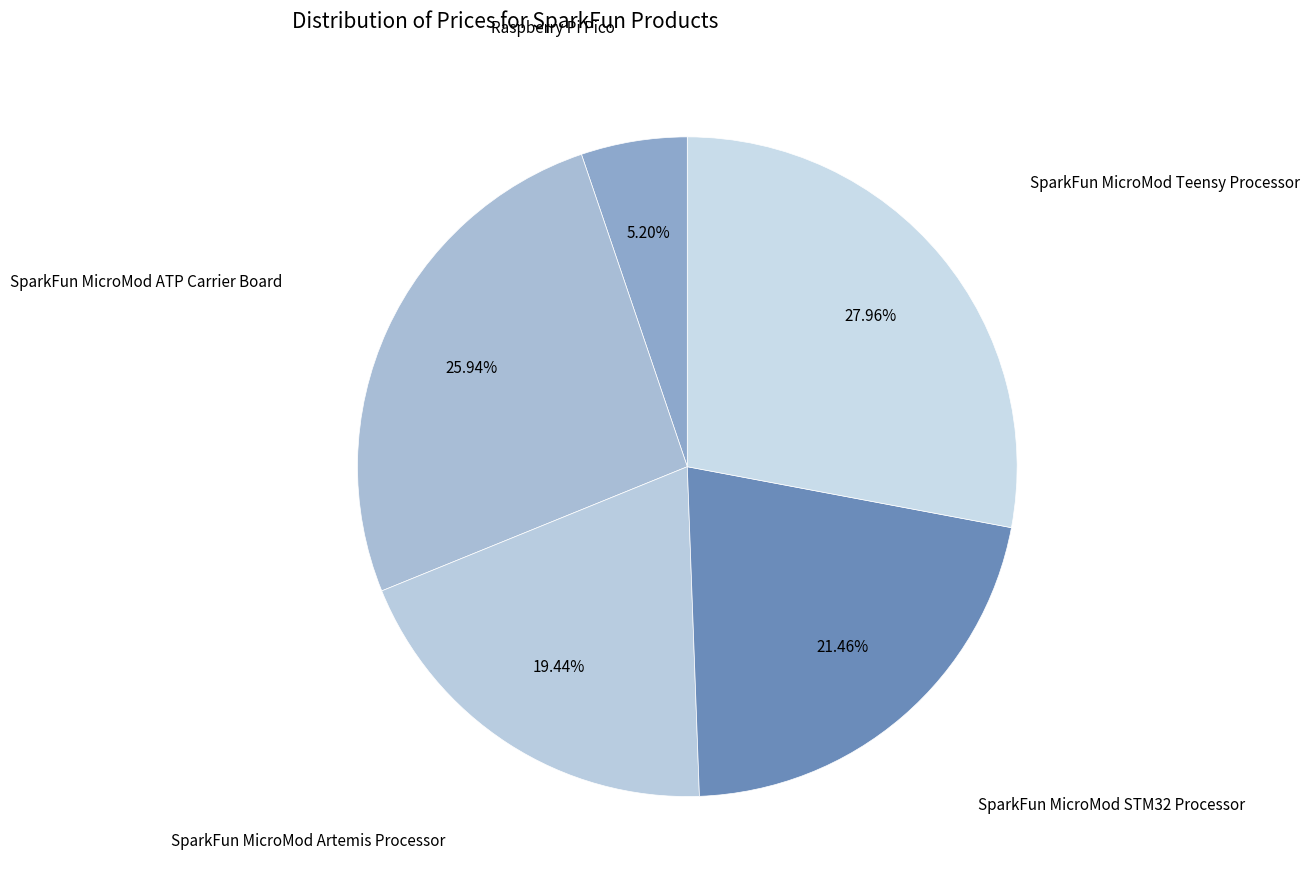

Count the number of slices in the pie.

5